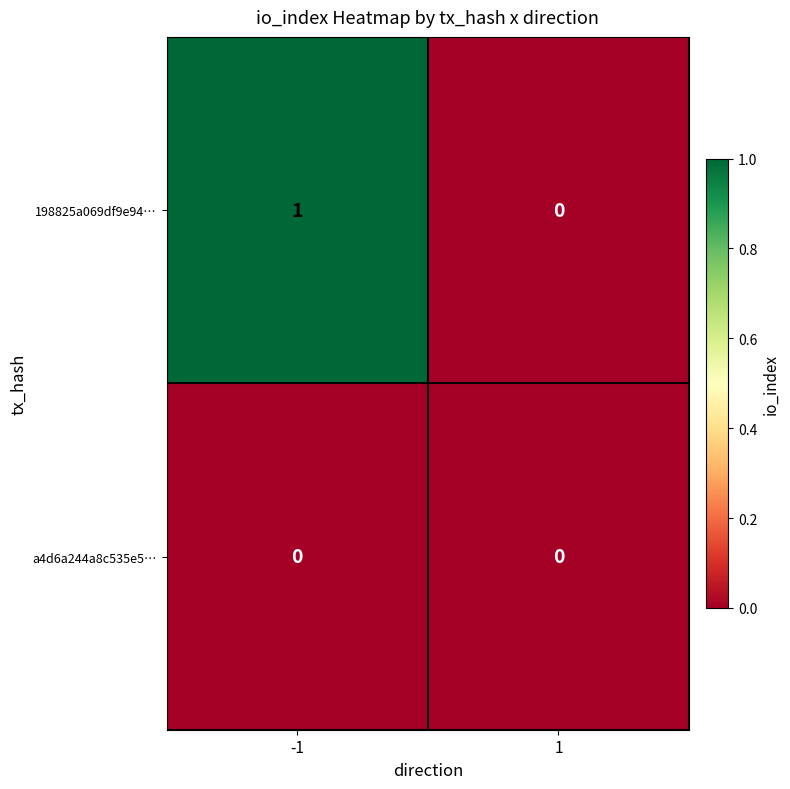

Reading right to left, list all the values displayed in this chart.

198825a069df9e94…: 0	1
a4d6a244a8c535e5…: 0	0